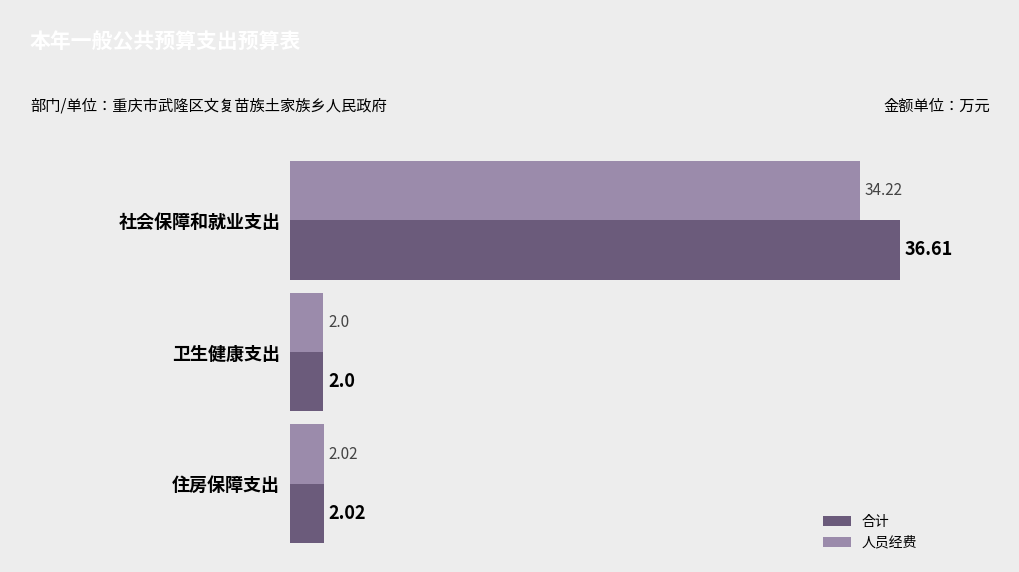

List the series in order of their peak value, lowest first.

人员经费, 合计